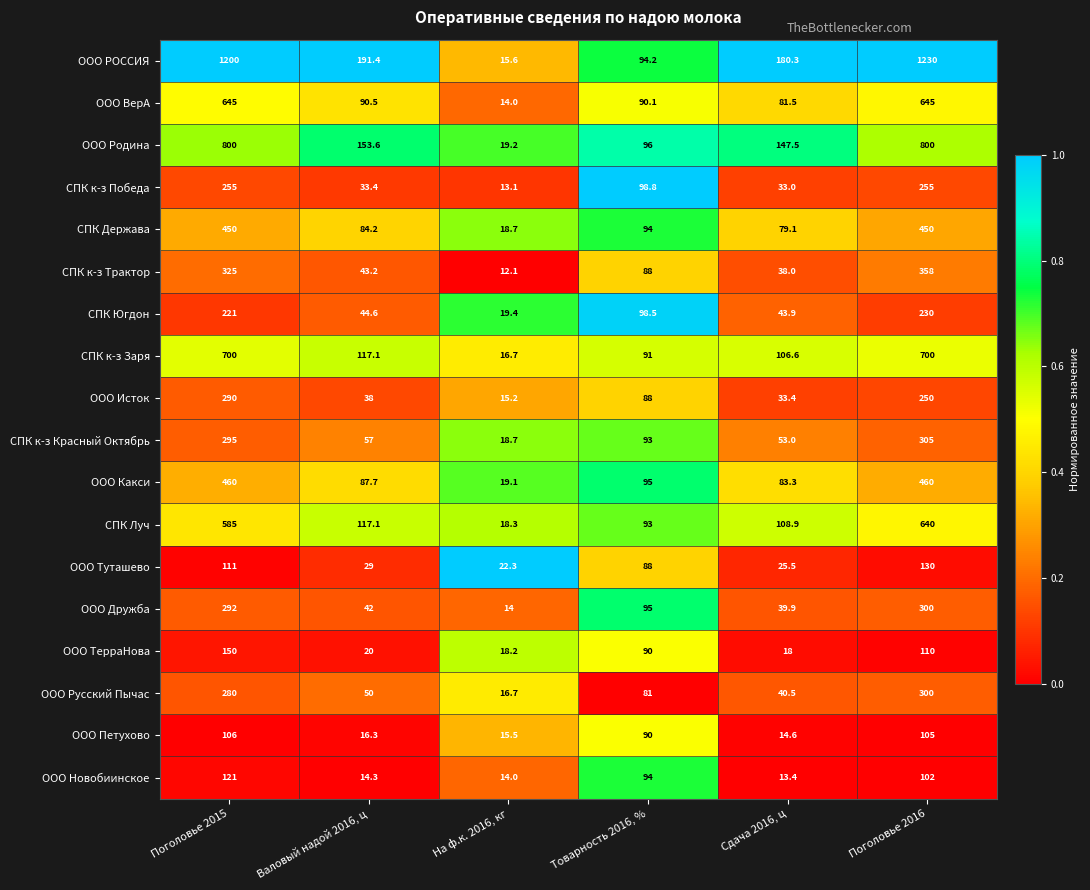

Count the number of categories in the chart.

6